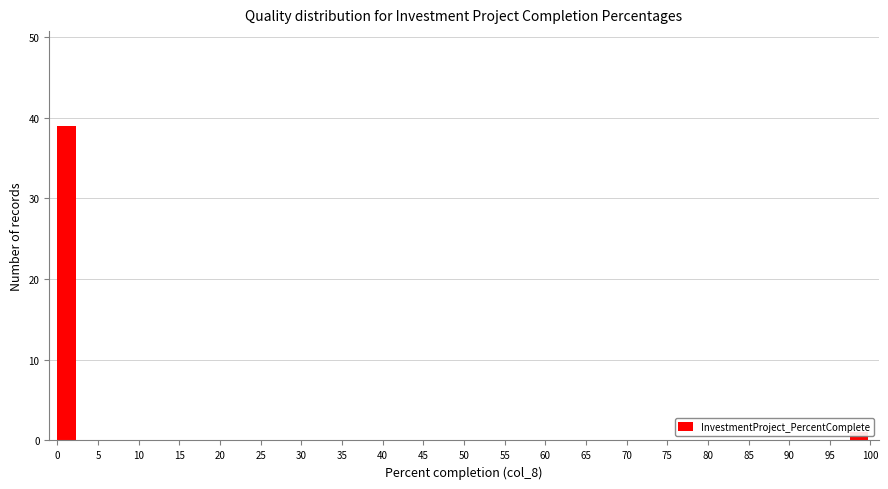

Reading left to right, list every bar in this chart as the range it spans on the x-axis followed by its height. The values are not printed on the chart, so give them approximately, as read against the axis.

0.0 to 2.5: 39
2.5 to 5.0: 0
5.0 to 7.5: 0
7.5 to 10.0: 0
10.0 to 12.5: 0
12.5 to 15.0: 0
15.0 to 17.5: 0
17.5 to 20.0: 0
20.0 to 22.5: 0
22.5 to 25.0: 0
25.0 to 27.5: 0
27.5 to 30.0: 0
30.0 to 32.5: 0
32.5 to 35.0: 0
35.0 to 37.5: 0
37.5 to 40.0: 0
40.0 to 42.5: 0
42.5 to 45.0: 0
45.0 to 47.5: 0
47.5 to 50.0: 0
50.0 to 52.5: 0
52.5 to 55.0: 0
55.0 to 57.5: 0
57.5 to 60.0: 0
60.0 to 62.5: 0
62.5 to 65.0: 0
65.0 to 67.5: 0
67.5 to 70.0: 0
70.0 to 72.5: 0
72.5 to 75.0: 0
75.0 to 77.5: 0
77.5 to 80.0: 0
80.0 to 82.5: 0
82.5 to 85.0: 0
85.0 to 87.5: 0
87.5 to 90.0: 0
90.0 to 92.5: 0
92.5 to 95.0: 0
95.0 to 97.5: 0
97.5 to 100.0: 1